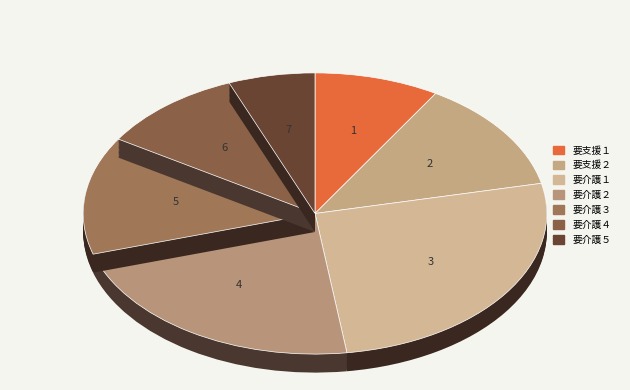

What percentage do 要支援２ and 要介護２ together represent?

35.4%